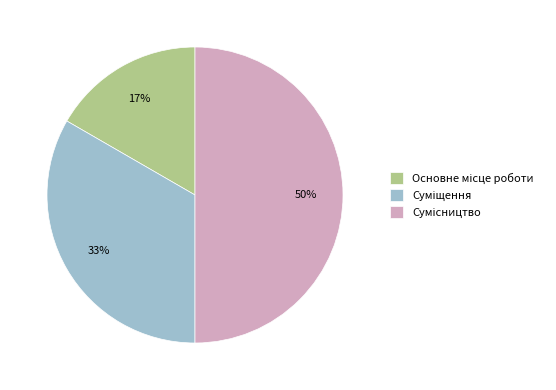

To the nearest percent, what is the average slice percentage?

33%